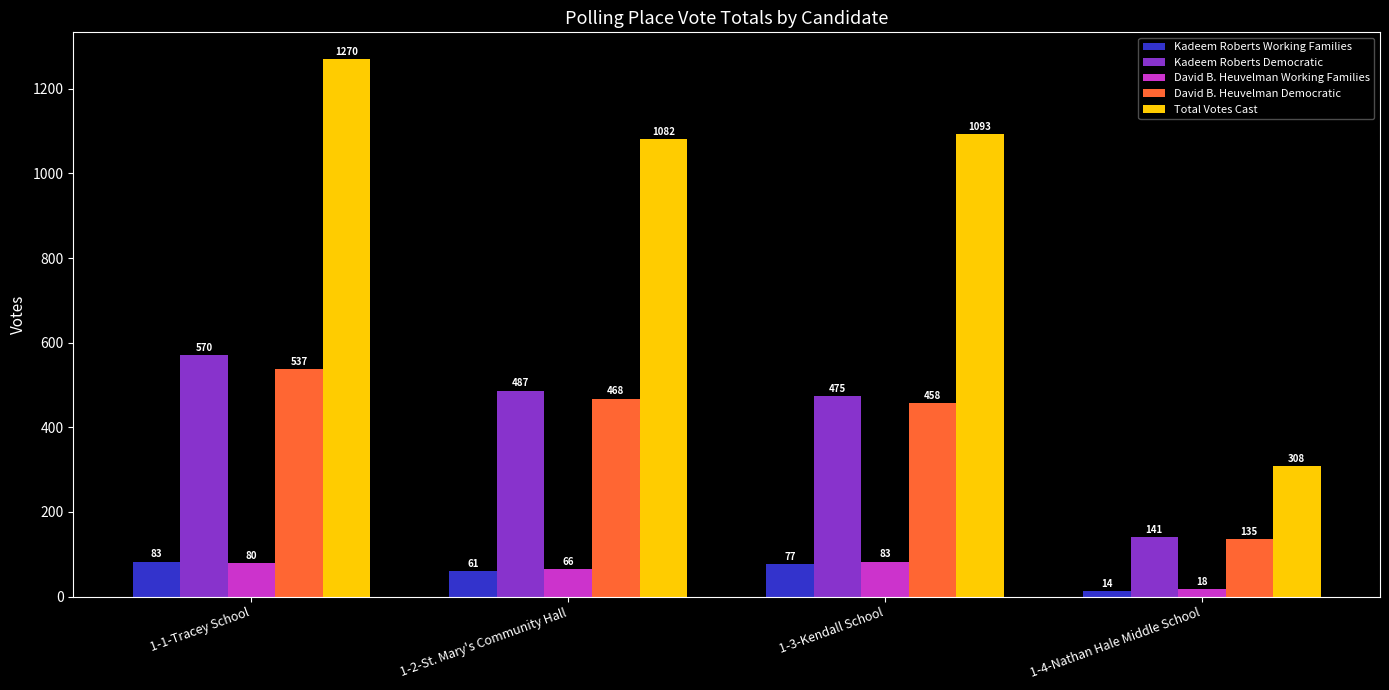

At which category is the sum across all series the highest?

1-1-Tracey School